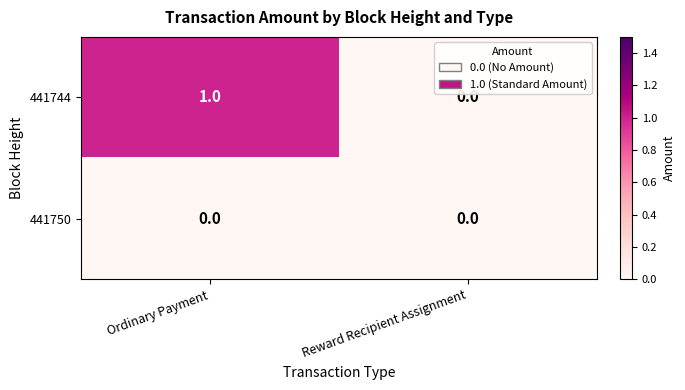

At which category is the sum across all series the highest?

Ordinary Payment